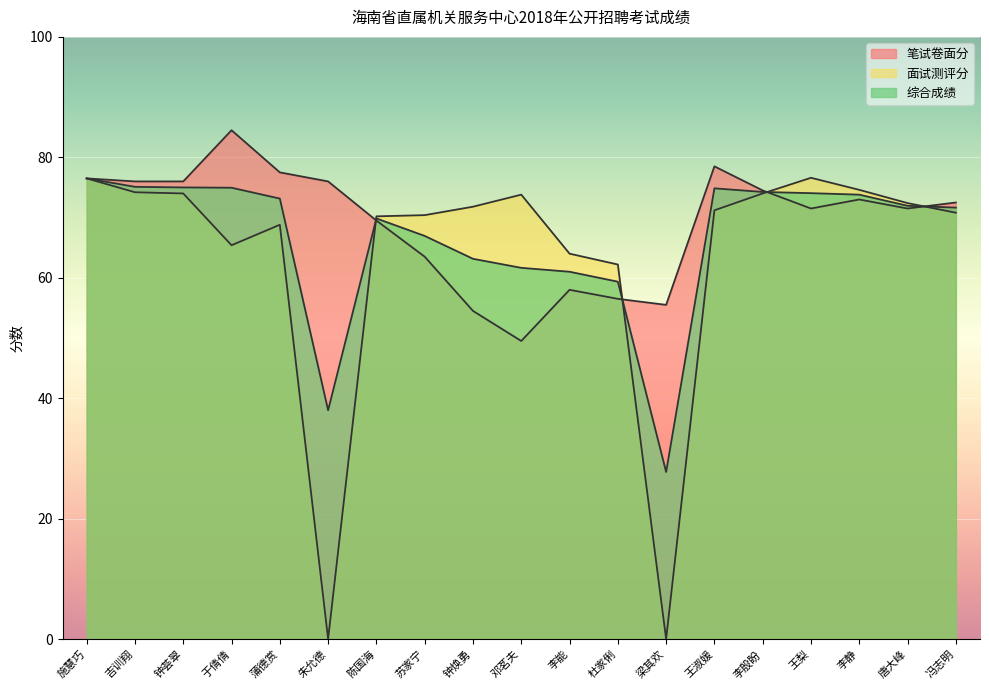

What is the difference between the maximum and minimum values in the 综合成绩 series?

48.8